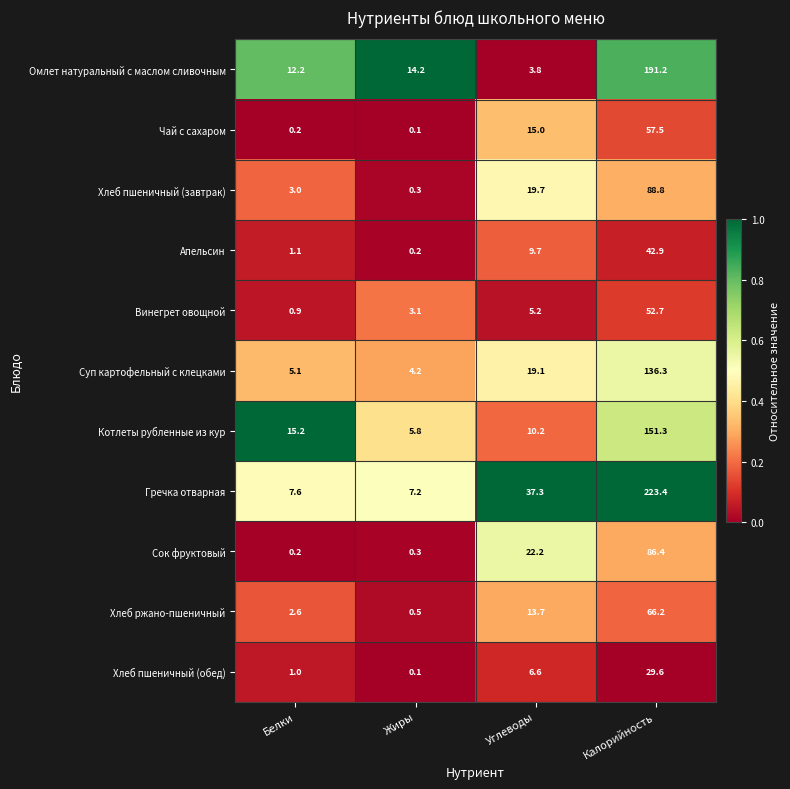

What is the average value of the Хлеб пшеничный (обед) series?

9.3